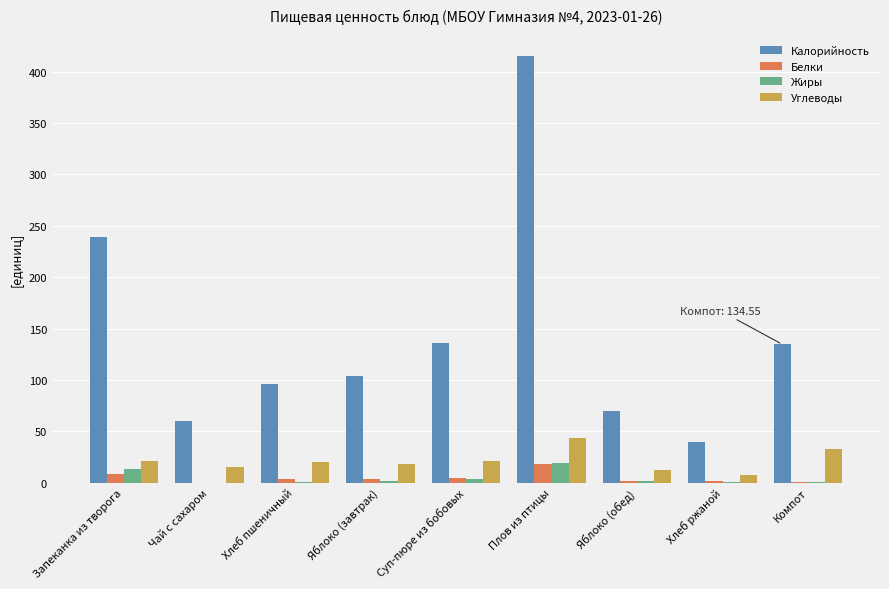

What is the spread (max minus min) of values at Хлеб ржаной?

38.9